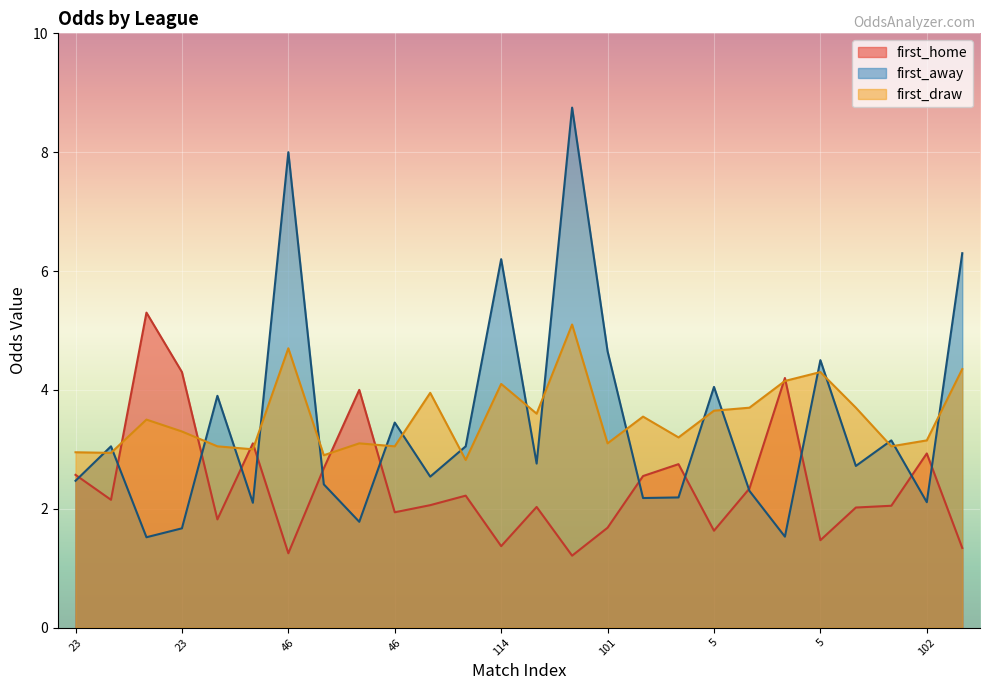

Is it true that first_draw equals 3.1 at 102?

True